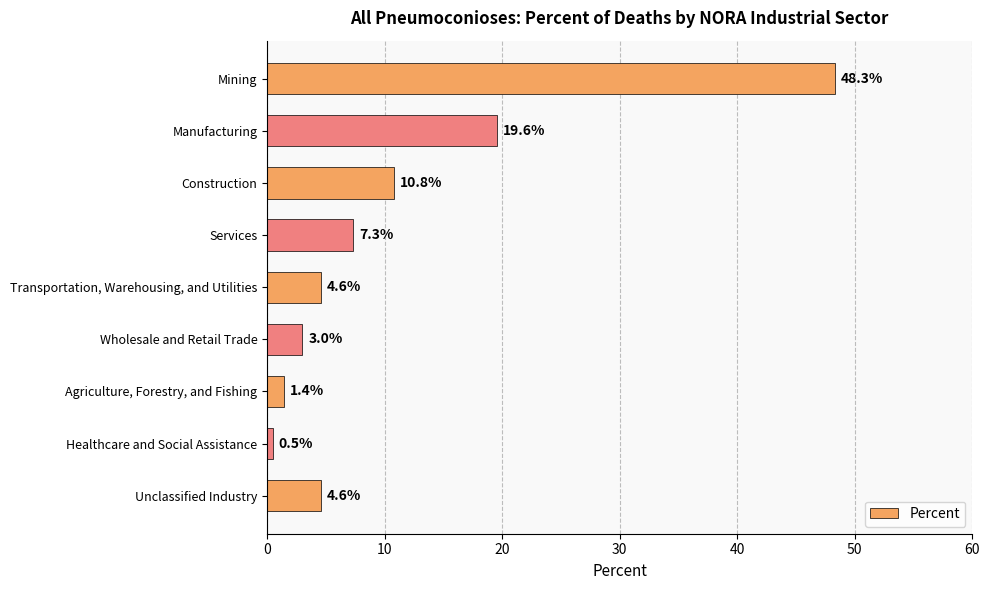

What is the sum of all values?

100.1